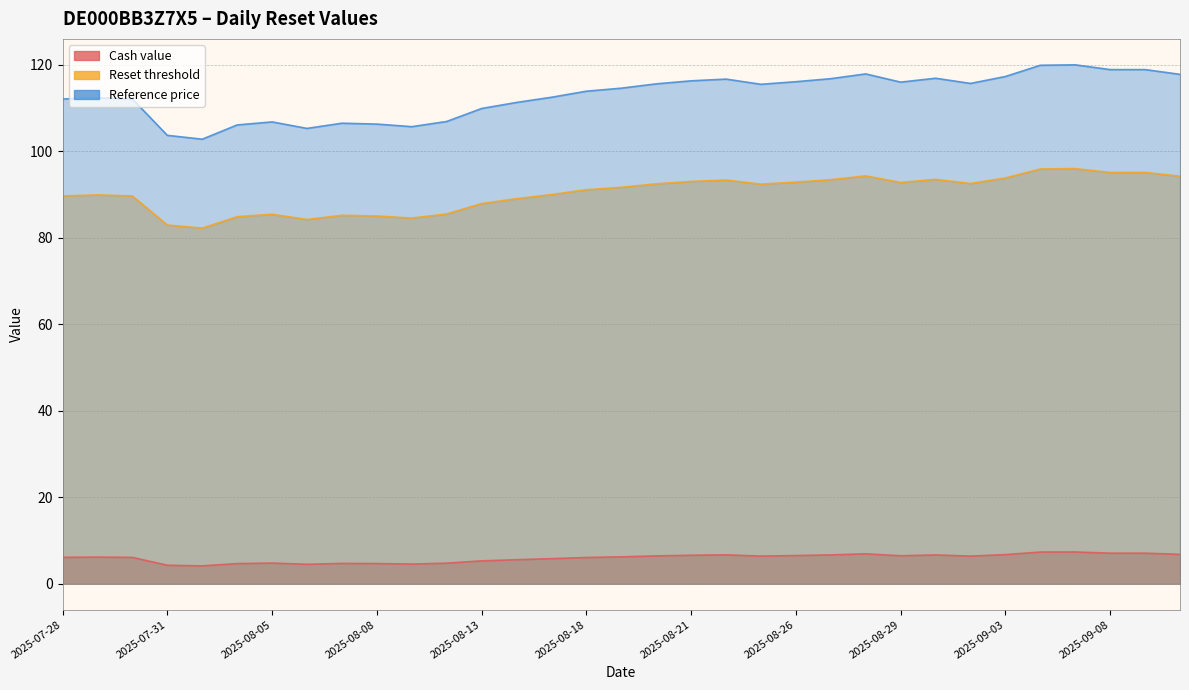

What is the maximum value for Cash value?

7.3